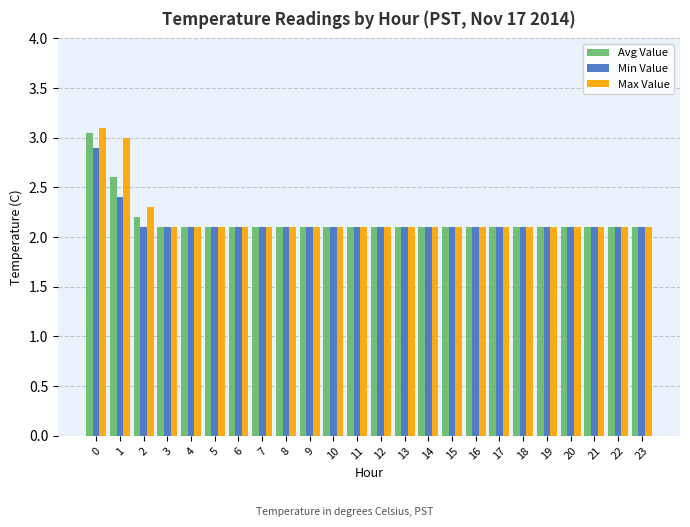

The value of Avg Value at 8 is 2.1. True or false?

True